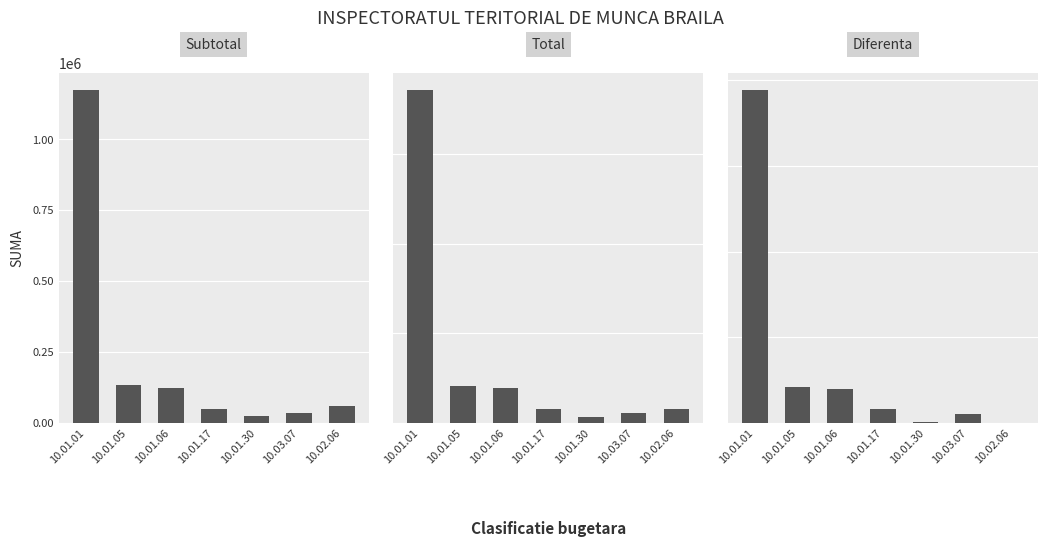

What is the difference between the highest and lowest values at 10.02.06?

60800